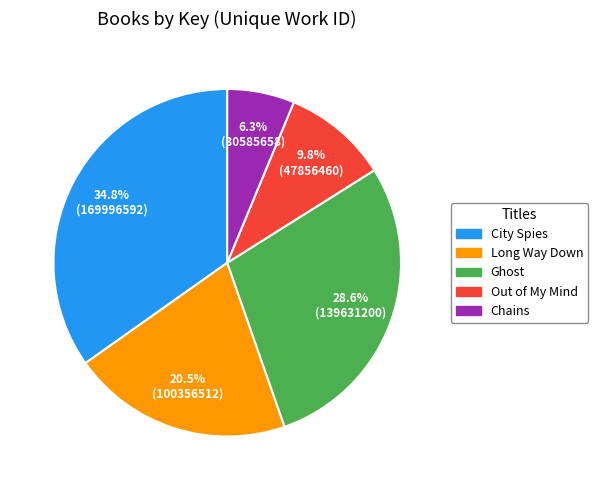

Which category has the smallest portion of the pie?

Chains